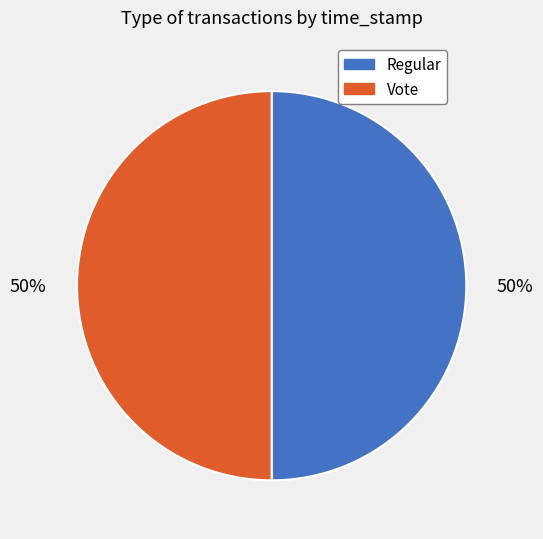

To the nearest percent, what percentage of the pie is Regular?

50%